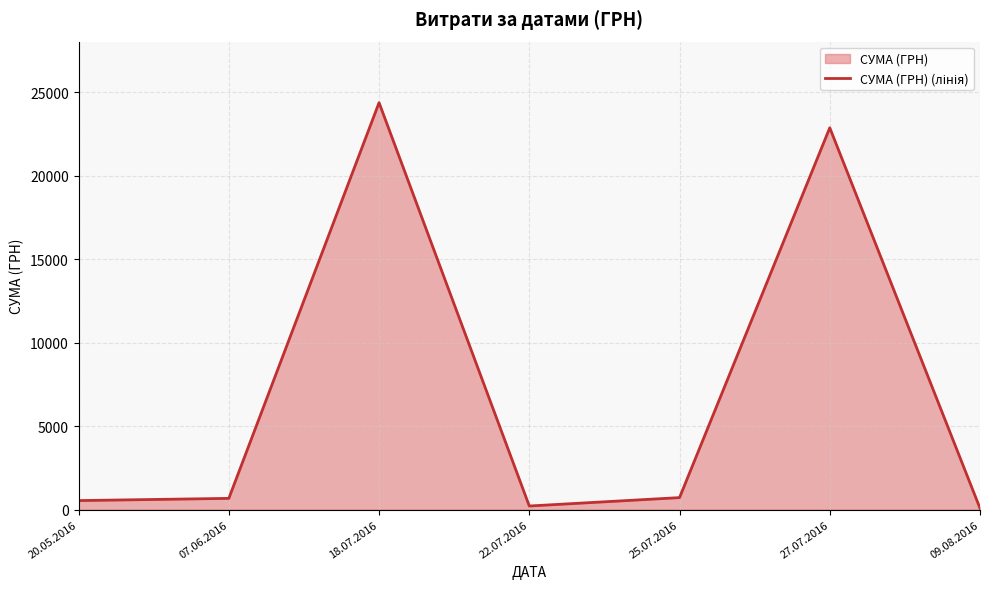

What is the label of the 6th point from the right?

07.06.2016